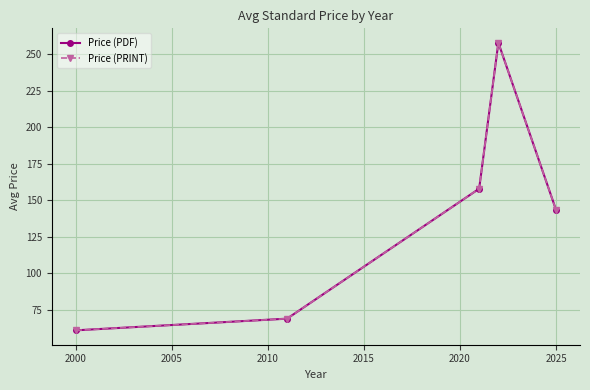

Reading left to right, extract all data points from this chart.

Price (PDF): 61.0	69.0	158.0	258.0	143.6
Price (PRINT): 61.0	69.0	158.0	258.0	143.6